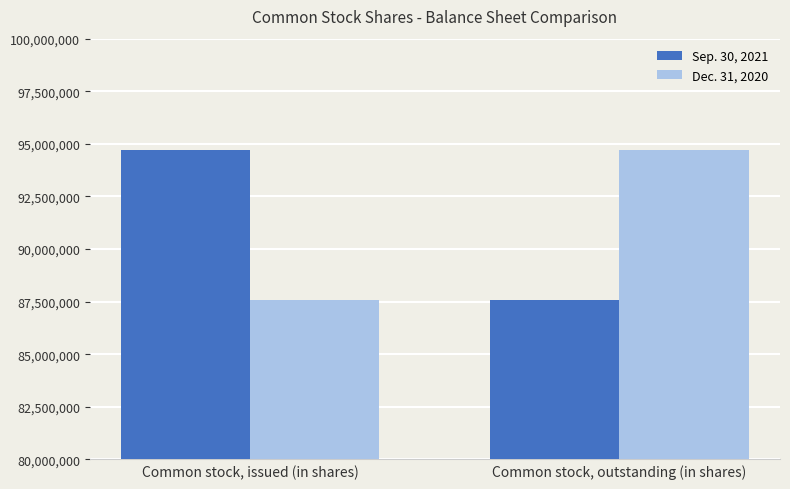

How many data points does each series have?

2